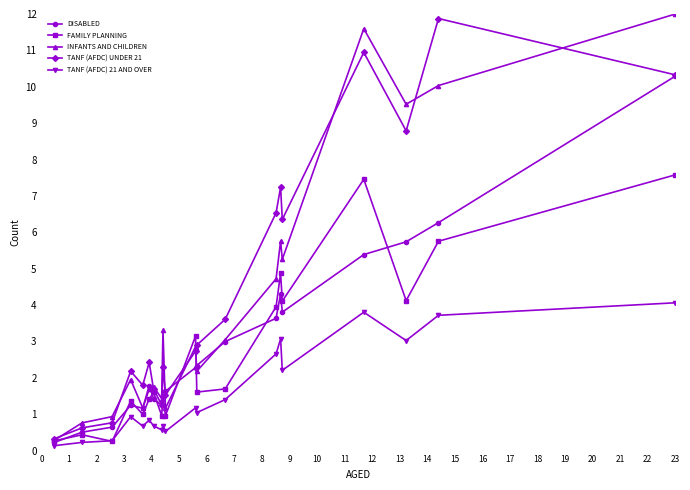

At how many categories does at least one series exceed 8?

4